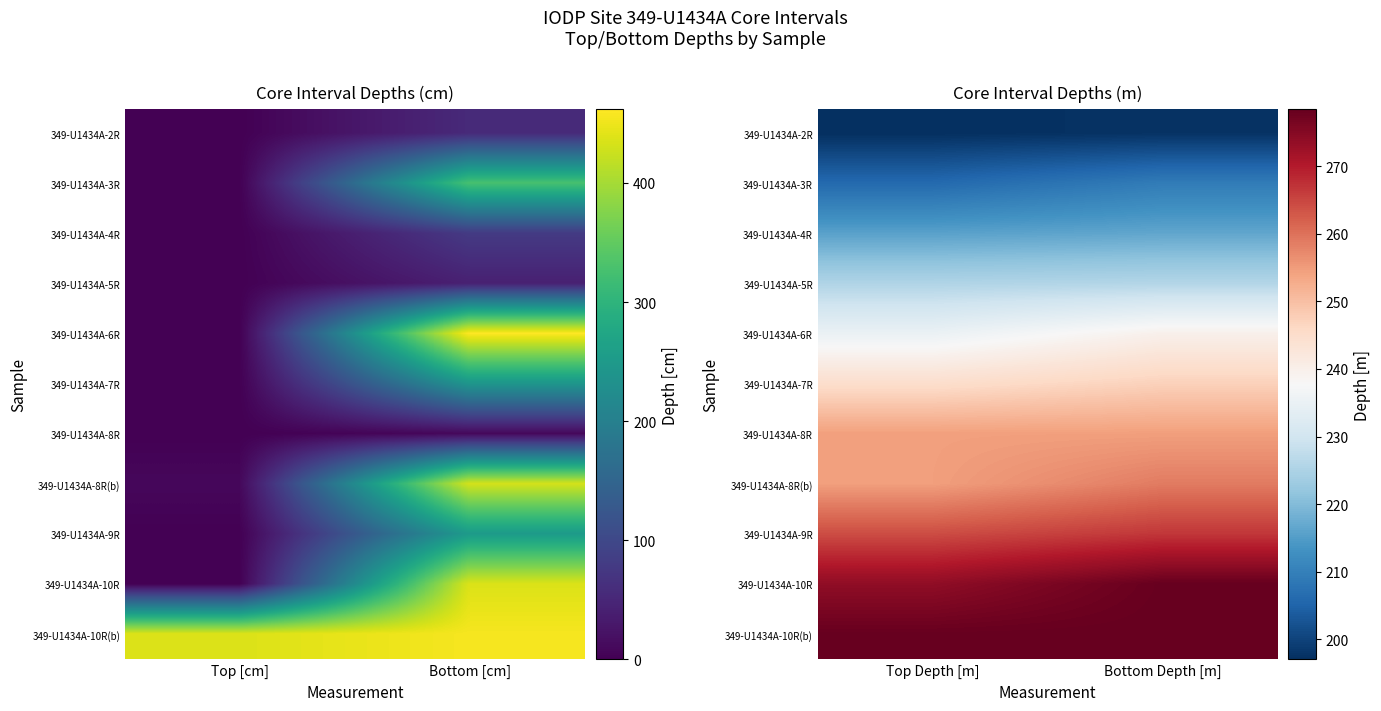

What is the maximum value for 349-U1434A-4R?

216.5